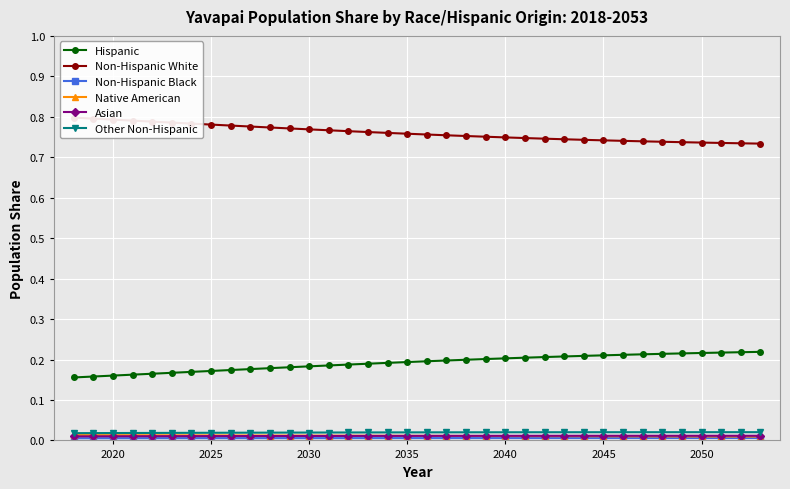

Reading right to left, extract all data points from this chart.

Hispanic: 0.2	0.2	0.2	0.2	0.2	0.2	0.2	0.2	0.2	0.2	0.2	0.2	0.2	0.2	0.2	0.2	0.2	0.2	0.2	0.2	0.2	0.2	0.2	0.2	0.2	0.2	0.2	0.2	0.2	0.2	0.2	0.2	0.2	0.2	0.2	0.2
Non-Hispanic White: 0.7	0.7	0.7	0.7	0.7	0.7	0.7	0.7	0.7	0.7	0.7	0.7	0.7	0.7	0.8	0.8	0.8	0.8	0.8	0.8	0.8	0.8	0.8	0.8	0.8	0.8	0.8	0.8	0.8	0.8	0.8	0.8	0.8	0.8	0.8	0.8
Non-Hispanic Black: 0.0	0.0	0.0	0.0	0.0	0.0	0.0	0.0	0.0	0.0	0.0	0.0	0.0	0.0	0.0	0.0	0.0	0.0	0.0	0.0	0.0	0.0	0.0	0.0	0.0	0.0	0.0	0.0	0.0	0.0	0.0	0.0	0.0	0.0	0.0	0.0
Native American: 0.0	0.0	0.0	0.0	0.0	0.0	0.0	0.0	0.0	0.0	0.0	0.0	0.0	0.0	0.0	0.0	0.0	0.0	0.0	0.0	0.0	0.0	0.0	0.0	0.0	0.0	0.0	0.0	0.0	0.0	0.0	0.0	0.0	0.0	0.0	0.0
Asian: 0.0	0.0	0.0	0.0	0.0	0.0	0.0	0.0	0.0	0.0	0.0	0.0	0.0	0.0	0.0	0.0	0.0	0.0	0.0	0.0	0.0	0.0	0.0	0.0	0.0	0.0	0.0	0.0	0.0	0.0	0.0	0.0	0.0	0.0	0.0	0.0
Other Non-Hispanic: 0.0	0.0	0.0	0.0	0.0	0.0	0.0	0.0	0.0	0.0	0.0	0.0	0.0	0.0	0.0	0.0	0.0	0.0	0.0	0.0	0.0	0.0	0.0	0.0	0.0	0.0	0.0	0.0	0.0	0.0	0.0	0.0	0.0	0.0	0.0	0.0